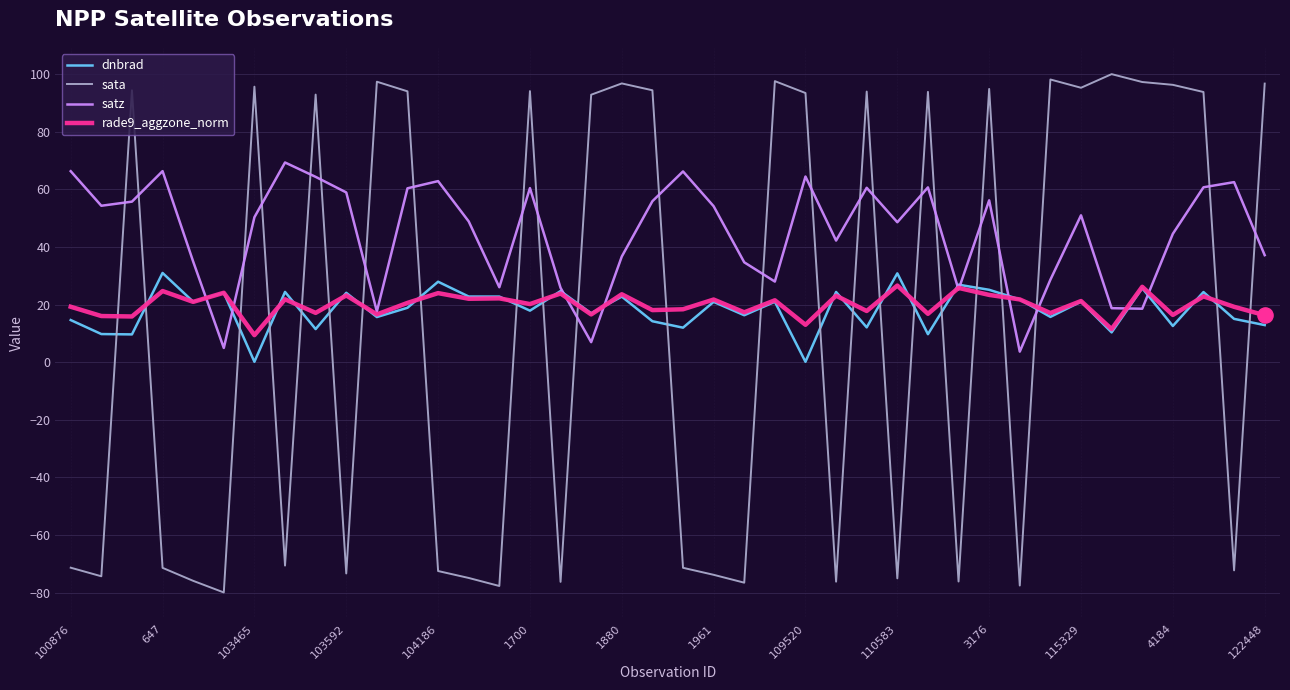

Which series has the largest range (max minus min)?

sata